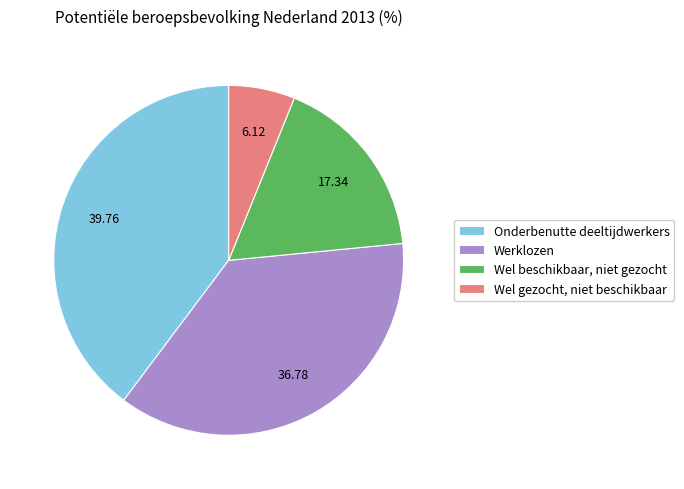

Which category has the biggest portion of the pie?

Onderbenutte deeltijdwerkers